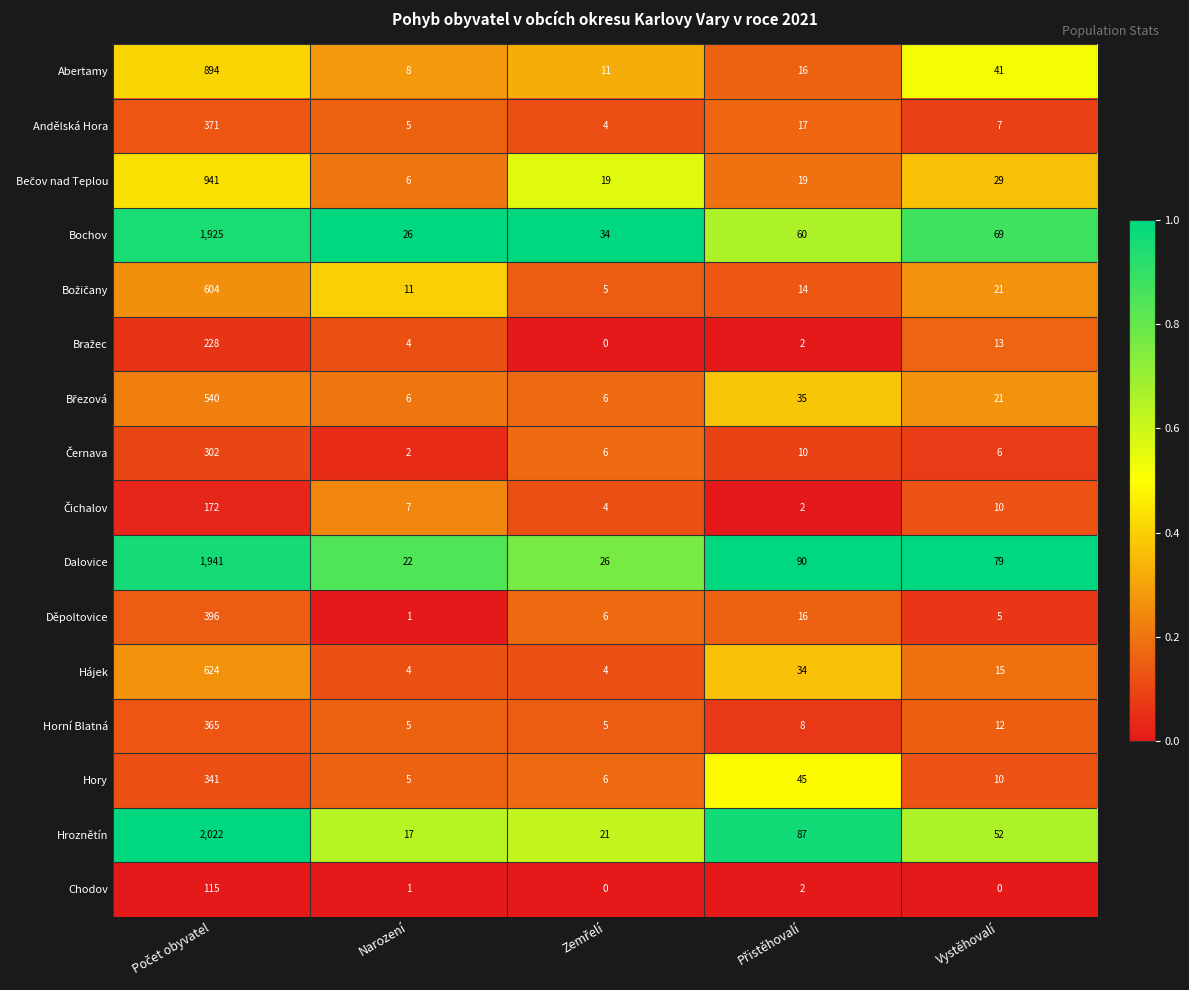

What is the maximum value shown in the chart?

2022